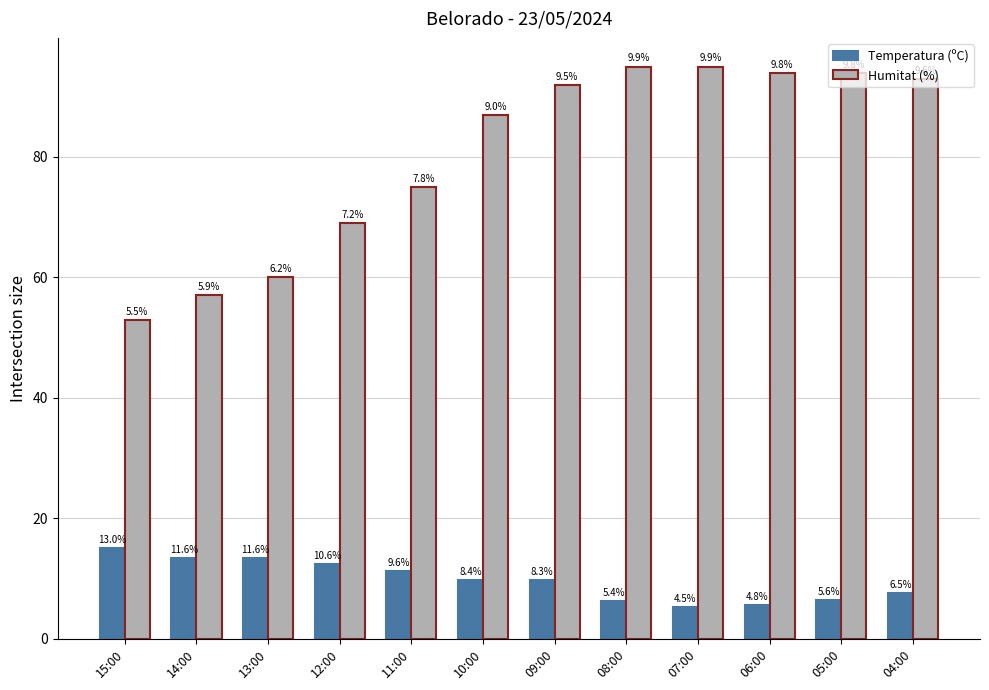

What is the minimum value shown in the chart?

5.3